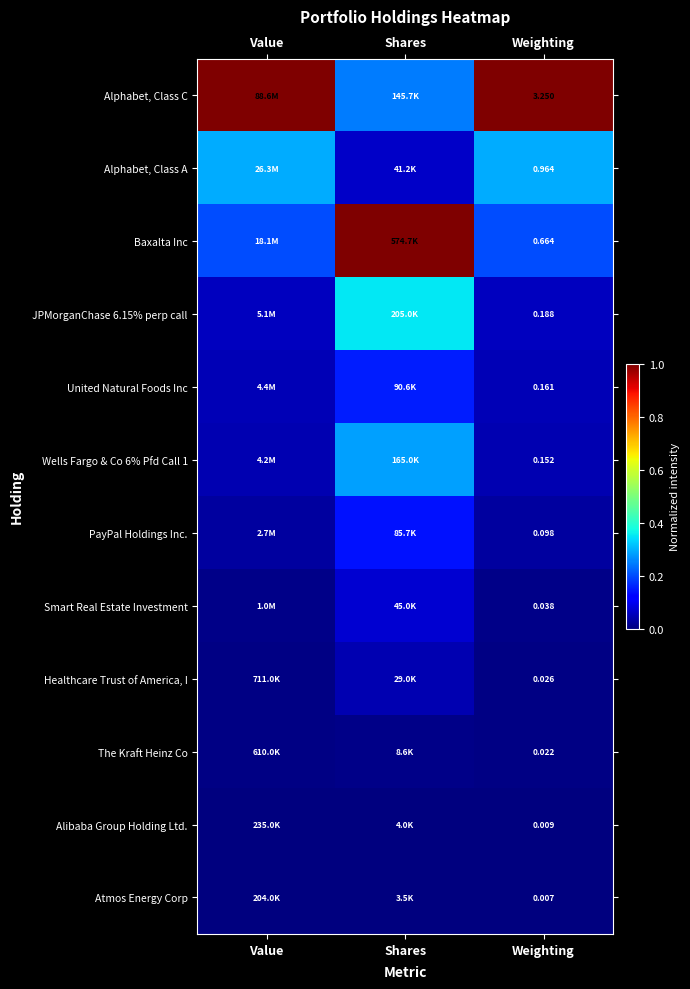

Where is Alphabet, Class C nearest to the value 0?

Shares